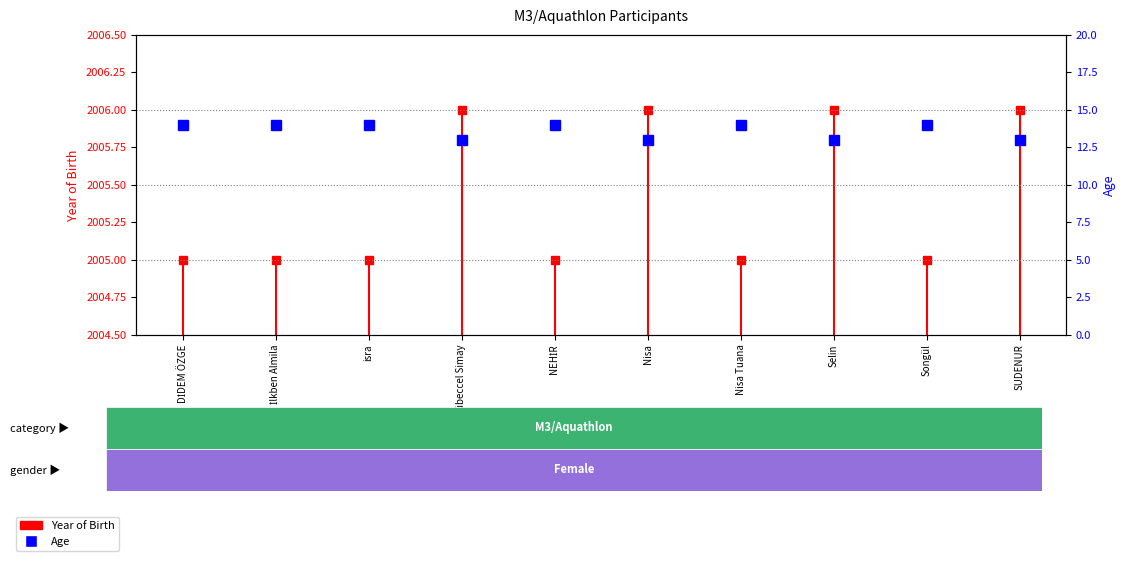

List the labels in order of value, largest first.

DİDEM ÖZGE, İlkben Almila, isra, NEHİR, Nisa Tuana, Songül, Mübeccel Simay, Nisa, Selin, SUDENUR